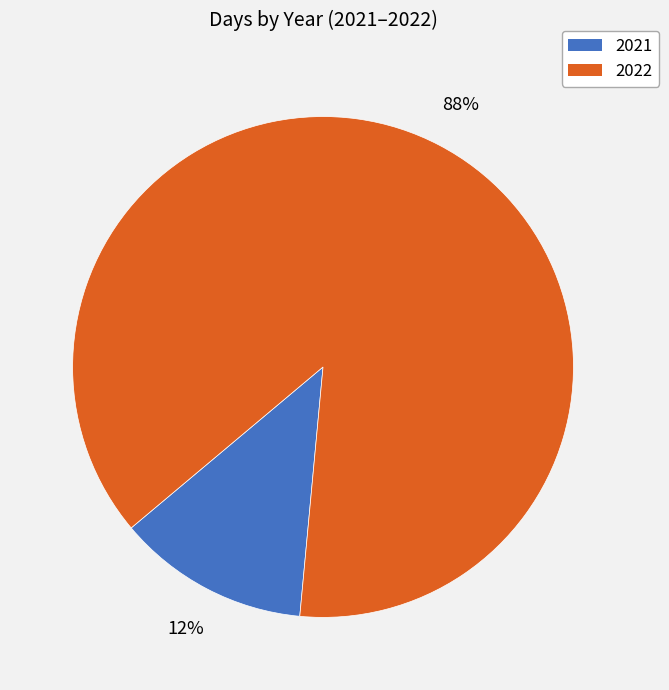

Which has a higher value, 2022 or 2021?

2022